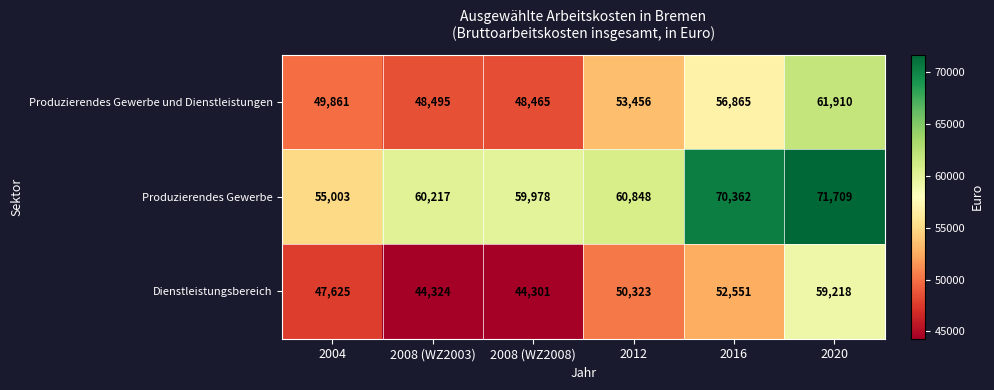

Is it true that Produzierendes Gewerbe equals 60217 at 2008 (WZ2003)?

True